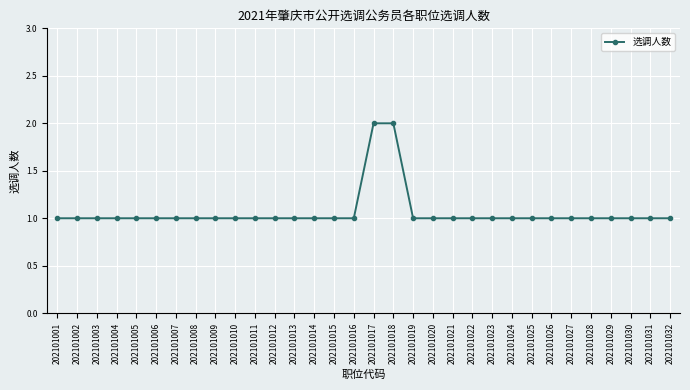

How many lines are shown in the chart?

1